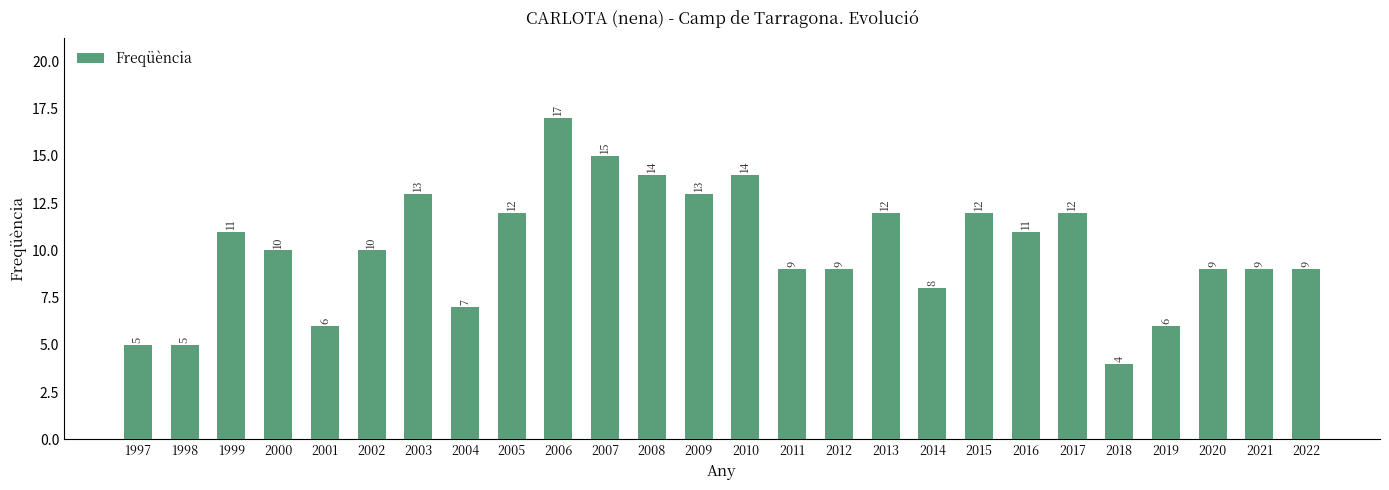

Between 2014 and 2015, which is larger?

2015